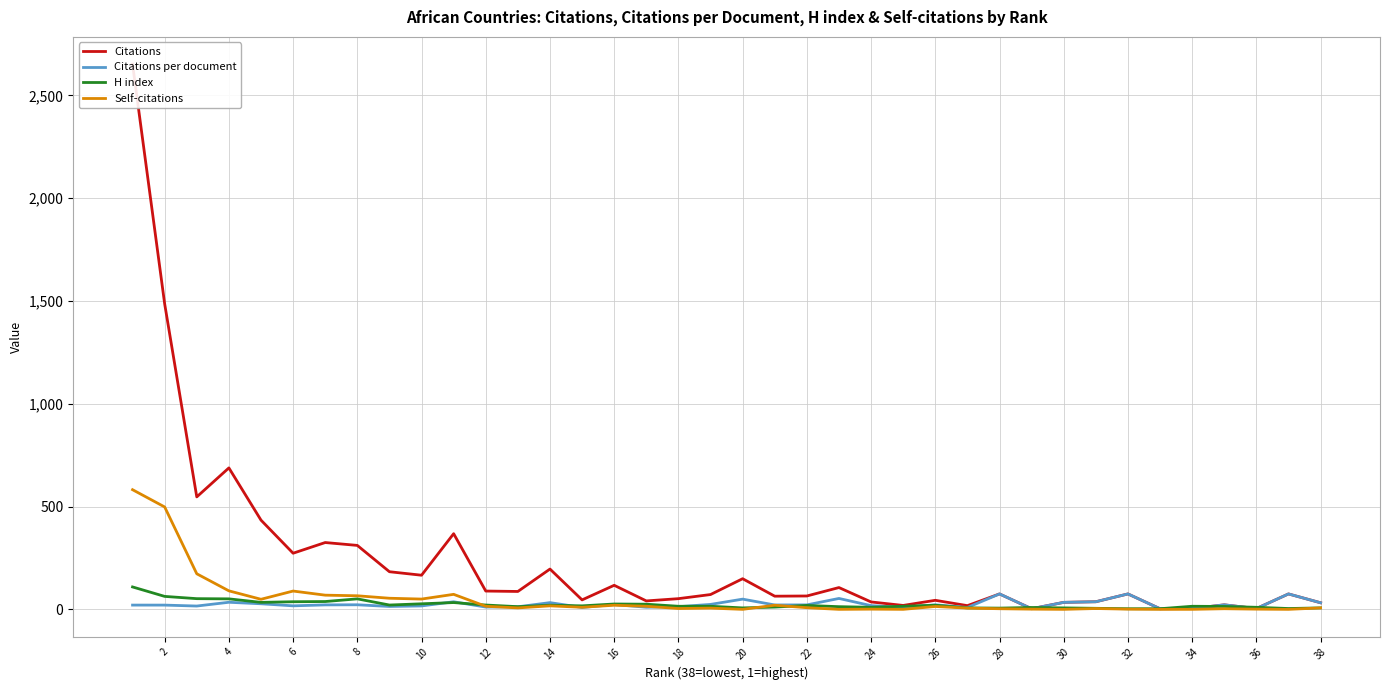

What is the greatest value displayed?

2652.0